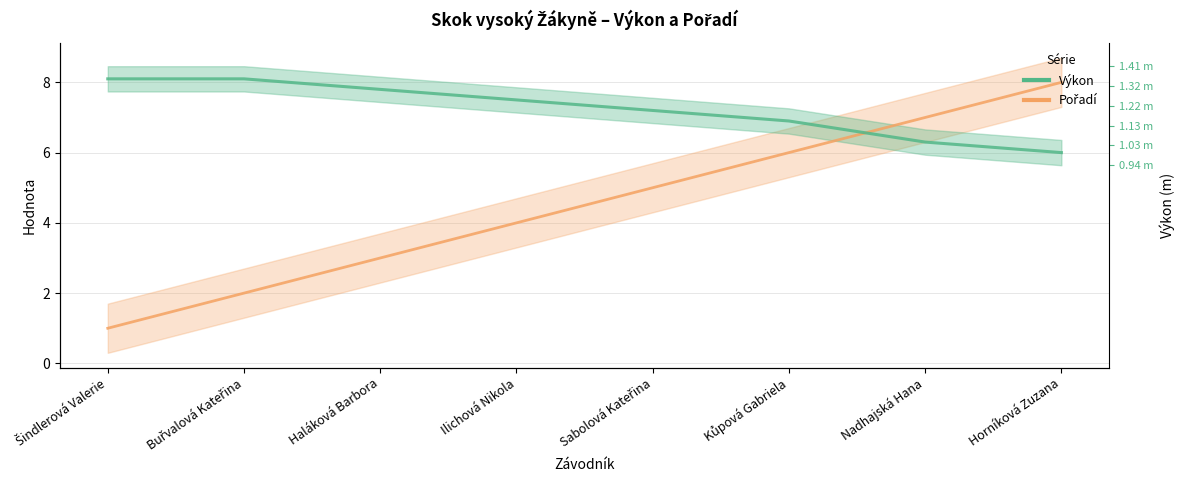

Reading left to right, extract all data points from this chart.

Pořadí: Šindlerová Valerie=1.0	Buřvalová Kateřina=2.0	Haláková Barbora=3.0	Ilichová Nikola=4.0	Sabolová Kateřina=5.0	Kůpová Gabriela=6.0	Nadhajská Hana=7.0	Horníková Zuzana=8.0
Výkon (m) ×6 scale: Šindlerová Valerie=8.1	Buřvalová Kateřina=8.1	Haláková Barbora=7.8	Ilichová Nikola=7.5	Sabolová Kateřina=7.2	Kůpová Gabriela=6.9	Nadhajská Hana=6.3	Horníková Zuzana=6.0